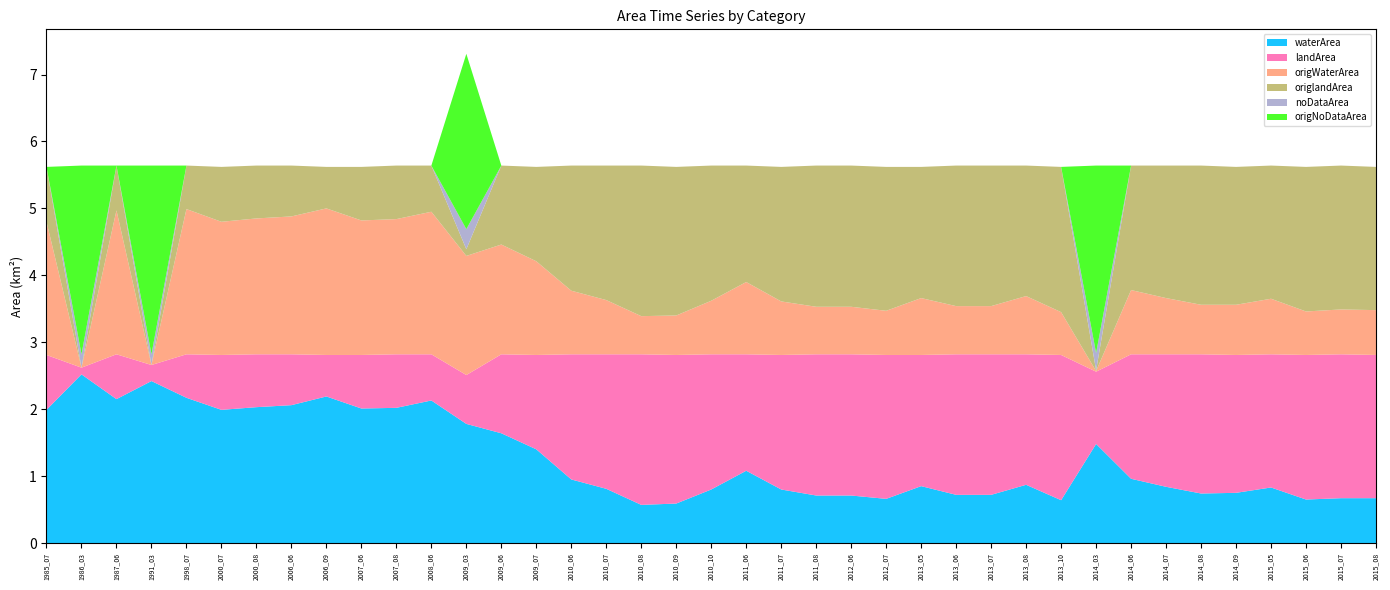

Reading right to left, extract all data points from this chart.

waterArea: 2015_08=0.7	2015_07=0.7	2015_06=0.7	2015_05=0.8	2014_09=0.8	2014_08=0.7	2014_07=0.8	2014_06=1.0	2014_03=1.5	2013_10=0.6	2013_08=0.9	2013_07=0.7	2013_06=0.7	2013_05=0.8	2012_07=0.7	2012_06=0.7	2011_08=0.7	2011_07=0.8	2011_06=1.1	2010_10=0.8	2010_09=0.6	2010_08=0.6	2010_07=0.8	2010_06=0.9	2009_07=1.4	2009_06=1.6	2009_03=1.8	2008_06=2.1	2007_08=2.0	2007_06=2.0	2006_09=2.2	2006_06=2.1	2000_08=2.0	2000_07=2.0	1998_07=2.2	1991_03=2.4	1987_06=2.1	1986_03=2.5	1985_07=2.0
landArea: 2015_08=2.1	2015_07=2.1	2015_06=2.2	2015_05=2.0	2014_09=2.1	2014_08=2.1	2014_07=2.0	2014_06=1.9	2014_03=1.1	2013_10=2.2	2013_08=1.9	2013_07=2.1	2013_06=2.1	2013_05=2.0	2012_07=2.1	2012_06=2.1	2011_08=2.1	2011_07=2.0	2011_06=1.7	2010_10=2.0	2010_09=2.2	2010_08=2.2	2010_07=2.0	2010_06=1.9	2009_07=1.4	2009_06=1.2	2009_03=0.7	2008_06=0.7	2007_08=0.8	2007_06=0.8	2006_09=0.6	2006_06=0.8	2000_08=0.8	2000_07=0.8	1998_07=0.7	1991_03=0.2	1987_06=0.7	1986_03=0.1	1985_07=0.8
origWaterArea: 2015_08=0.7	2015_07=0.7	2015_06=0.7	2015_05=0.8	2014_09=0.8	2014_08=0.7	2014_07=0.8	2014_06=1.0	2014_03=0.0	2013_10=0.6	2013_08=0.9	2013_07=0.7	2013_06=0.7	2013_05=0.8	2012_07=0.7	2012_06=0.7	2011_08=0.7	2011_07=0.8	2011_06=1.1	2010_10=0.8	2010_09=0.6	2010_08=0.6	2010_07=0.8	2010_06=0.9	2009_07=1.4	2009_06=1.6	2009_03=1.8	2008_06=2.1	2007_08=2.0	2007_06=2.0	2006_09=2.2	2006_06=2.1	2000_08=2.0	2000_07=2.0	1998_07=2.2	1991_03=0.0	1987_06=2.1	1986_03=0.0	1985_07=2.0
origlandArea: 2015_08=2.1	2015_07=2.1	2015_06=2.2	2015_05=2.0	2014_09=2.1	2014_08=2.1	2014_07=2.0	2014_06=1.9	2014_03=0.0	2013_10=2.2	2013_08=1.9	2013_07=2.1	2013_06=2.1	2013_05=2.0	2012_07=2.1	2012_06=2.1	2011_08=2.1	2011_07=2.0	2011_06=1.7	2010_10=2.0	2010_09=2.2	2010_08=2.2	2010_07=2.0	2010_06=1.9	2009_07=1.4	2009_06=1.2	2009_03=0.1	2008_06=0.7	2007_08=0.8	2007_06=0.8	2006_09=0.6	2006_06=0.8	2000_08=0.8	2000_07=0.8	1998_07=0.7	1991_03=0.0	1987_06=0.7	1986_03=0.0	1985_07=0.8
noDataArea: 2015_08=0.0	2015_07=0.0	2015_06=0.0	2015_05=0.0	2014_09=0.0	2014_08=0.0	2014_07=0.0	2014_06=0.0	2014_03=0.3	2013_10=0.0	2013_08=0.0	2013_07=0.0	2013_06=0.0	2013_05=0.0	2012_07=0.0	2012_06=0.0	2011_08=0.0	2011_07=0.0	2011_06=0.0	2010_10=0.0	2010_09=0.0	2010_08=0.0	2010_07=0.0	2010_06=0.0	2009_07=0.0	2009_06=0.0	2009_03=0.3	2008_06=0.0	2007_08=0.0	2007_06=0.0	2006_09=0.0	2006_06=0.0	2000_08=0.0	2000_07=0.0	1998_07=0.0	1991_03=0.2	1987_06=0.0	1986_03=0.2	1985_07=0.0
origNoDataArea: 2015_08=0.0	2015_07=0.0	2015_06=0.0	2015_05=0.0	2014_09=0.0	2014_08=0.0	2014_07=0.0	2014_06=0.0	2014_03=2.8	2013_10=0.0	2013_08=0.0	2013_07=0.0	2013_06=0.0	2013_05=0.0	2012_07=0.0	2012_06=0.0	2011_08=0.0	2011_07=0.0	2011_06=0.0	2010_10=0.0	2010_09=0.0	2010_08=0.0	2010_07=0.0	2010_06=0.0	2009_07=0.0	2009_06=0.0	2009_03=2.6	2008_06=0.0	2007_08=0.0	2007_06=0.0	2006_09=0.0	2006_06=0.0	2000_08=0.0	2000_07=0.0	1998_07=0.0	1991_03=2.8	1987_06=0.0	1986_03=2.8	1985_07=0.0